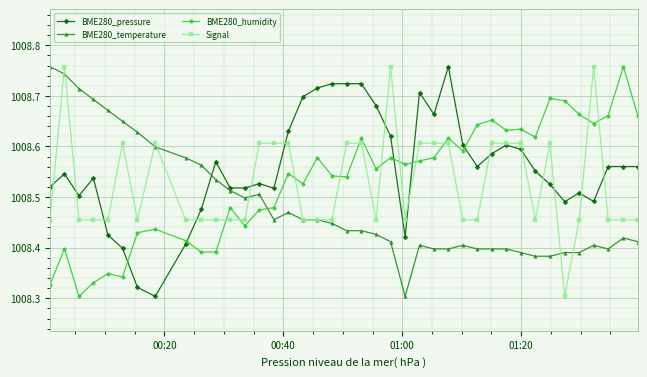

What is the average value of the Signal series?

100852.7